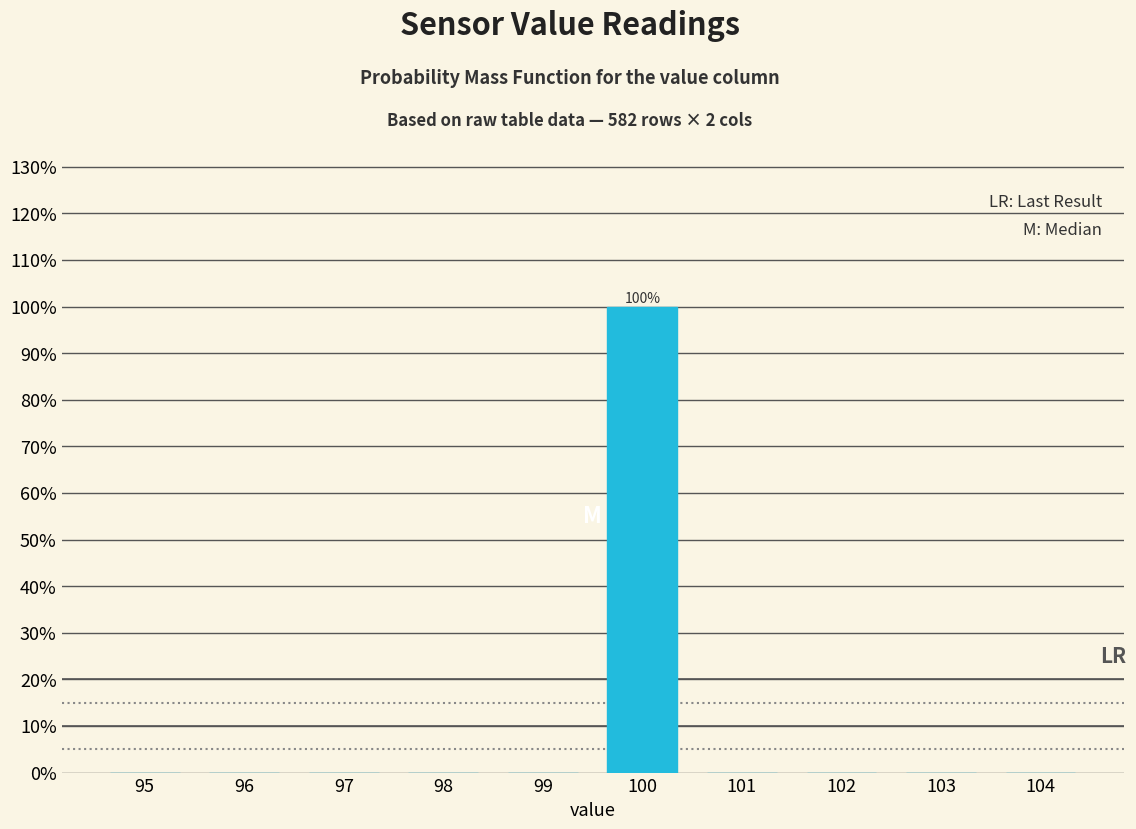

Reading left to right, list all the values displayed in this chart.

95=0	96=0	97=0	98=0	99=0	100=100	101=0	102=0	103=0	104=0